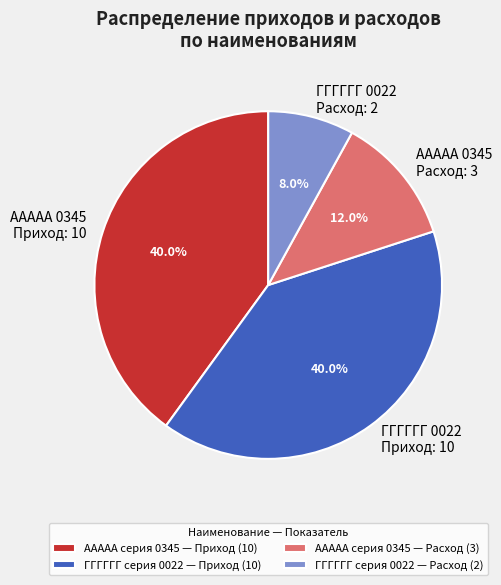

Is there a majority slice in this chart?

No